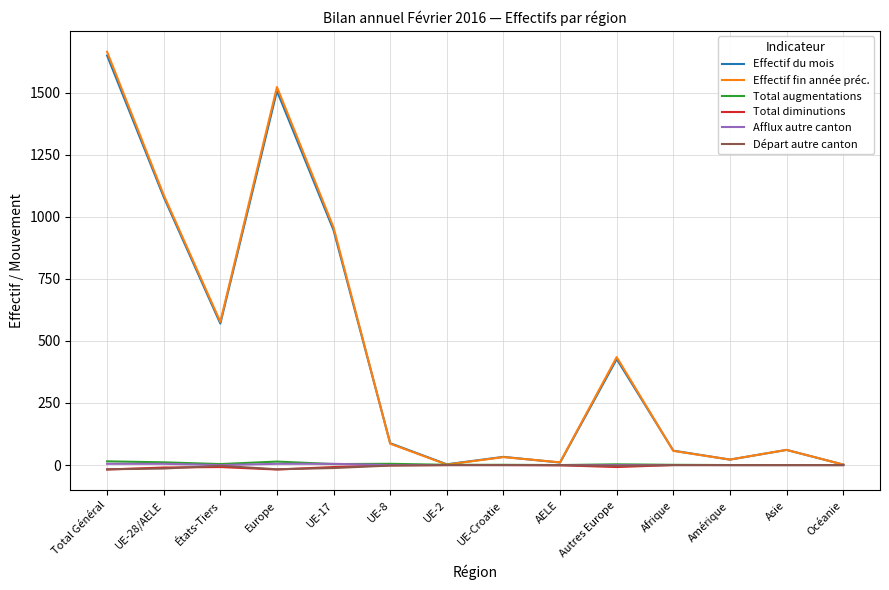

True or false: Effectif du mois has more than 1 points higher than both neighbors.

True